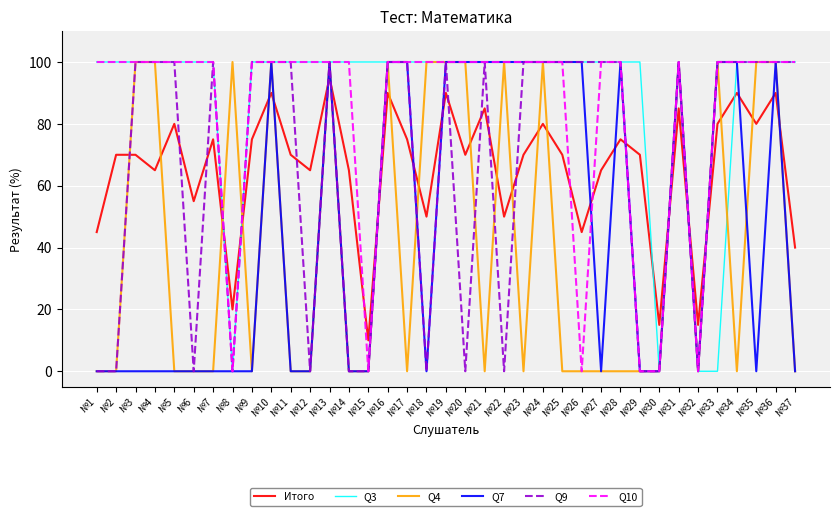

How many intersections are there between Итого and Q3?

6